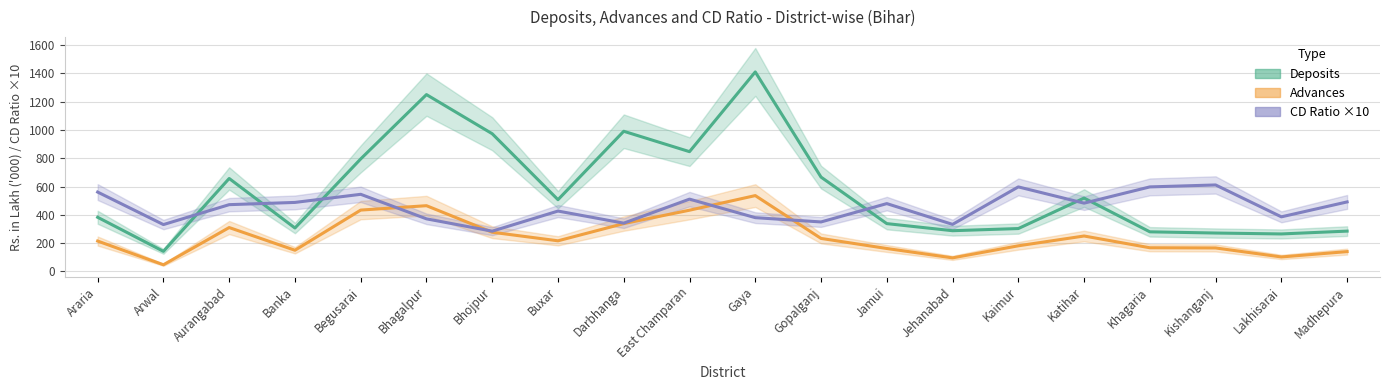

What is the difference between the second highest and minimum values in the Deposits (Rs. Lakh '000) series?

1108.4